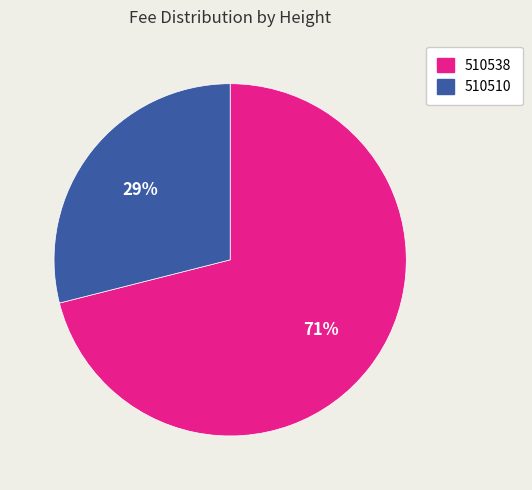

How many slices are in this pie chart?

2